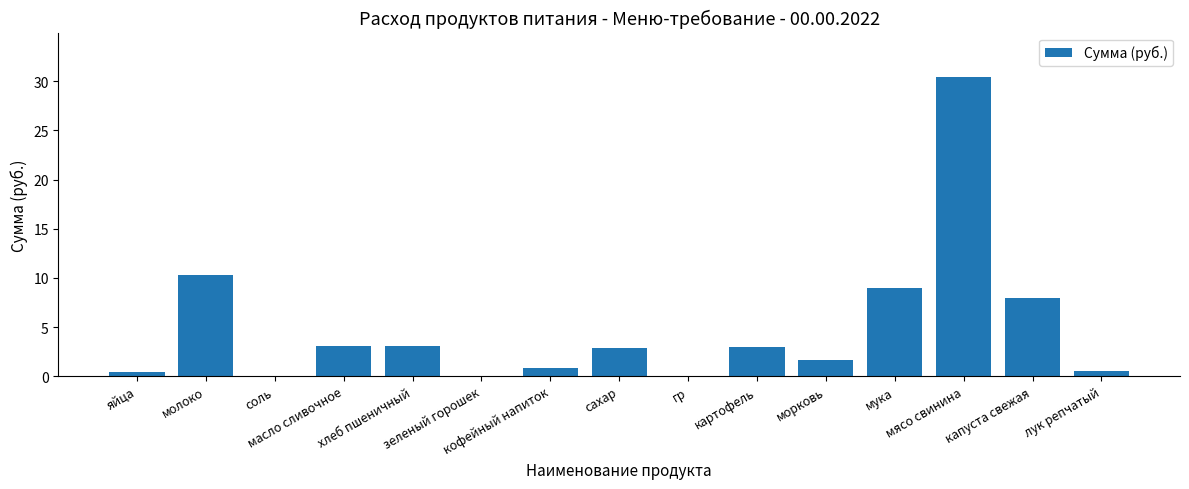

Approximately how many times larger is the value at картофель compared to мука?

0.3